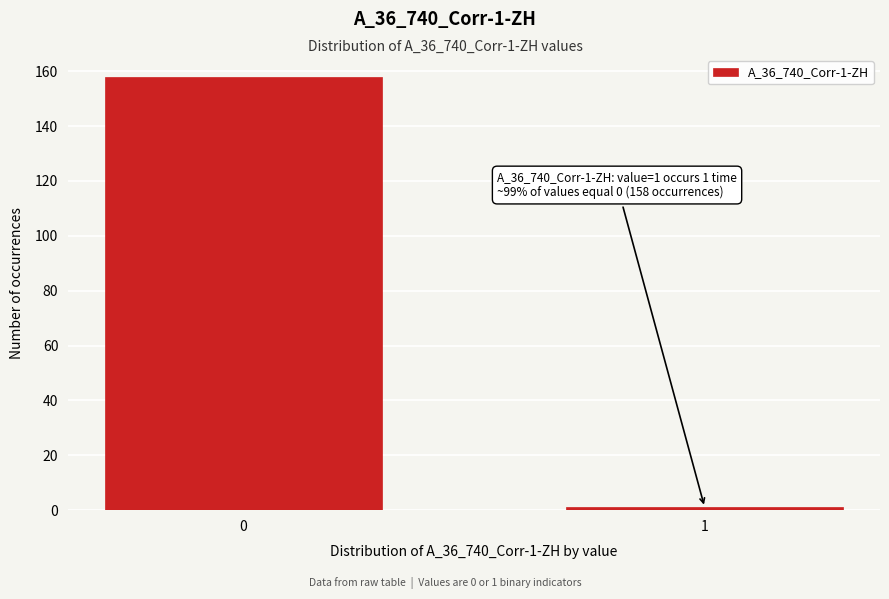

Reading left to right, transcribe all the data shown in this chart.

0=158	1=1